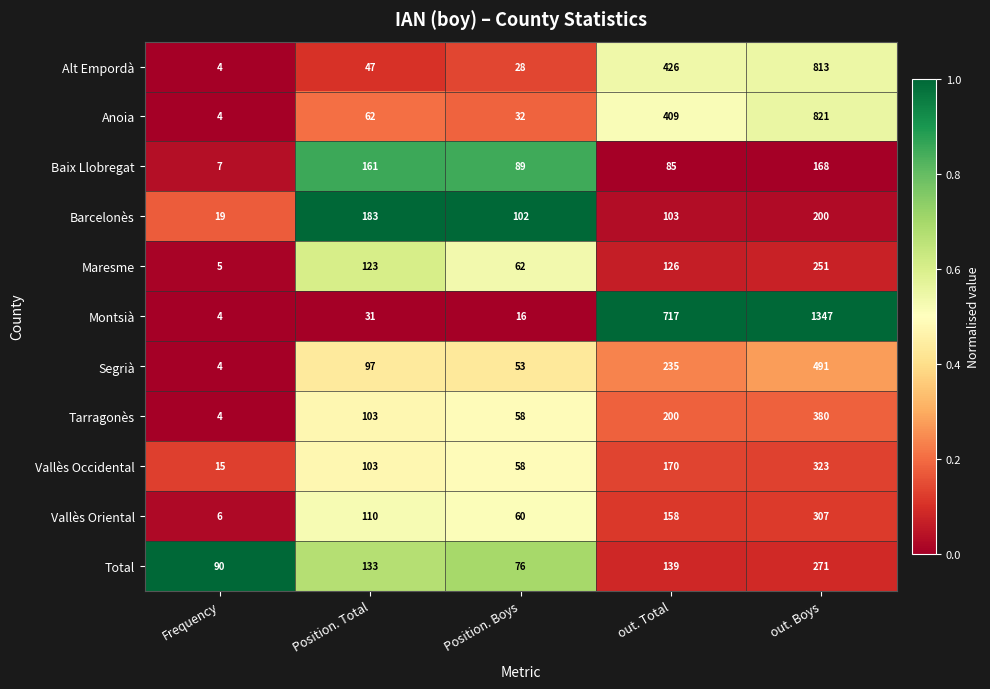

What is the sum of all Baix Llobregat values?

510